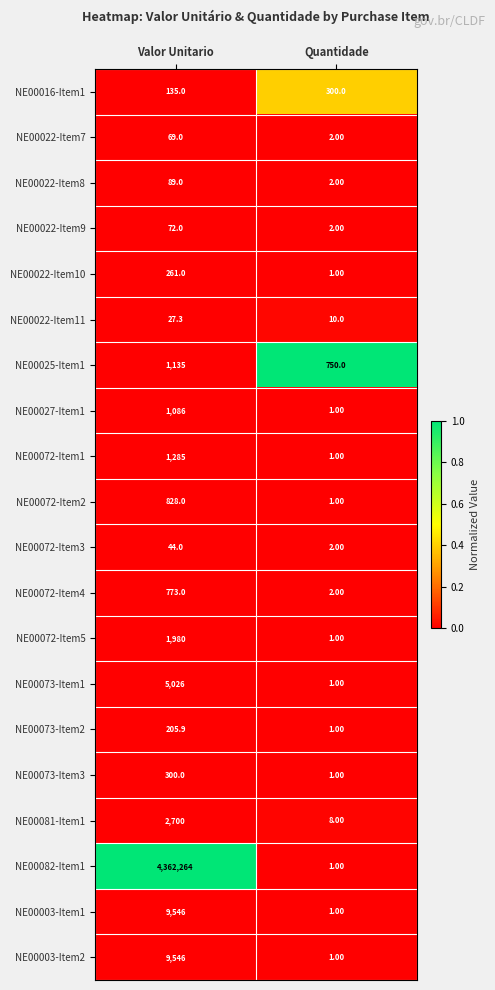

Is the value of NE00022-Item7 at Quantidade greater than the value of NE00081-Item1 at Quantidade?

No